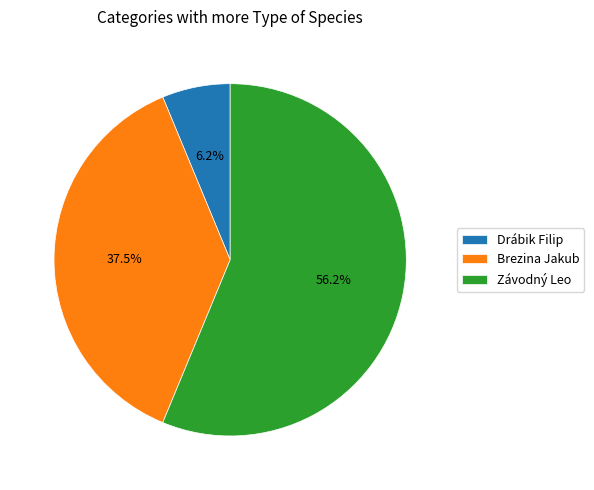

To the nearest percent, what is the average slice percentage?

33%